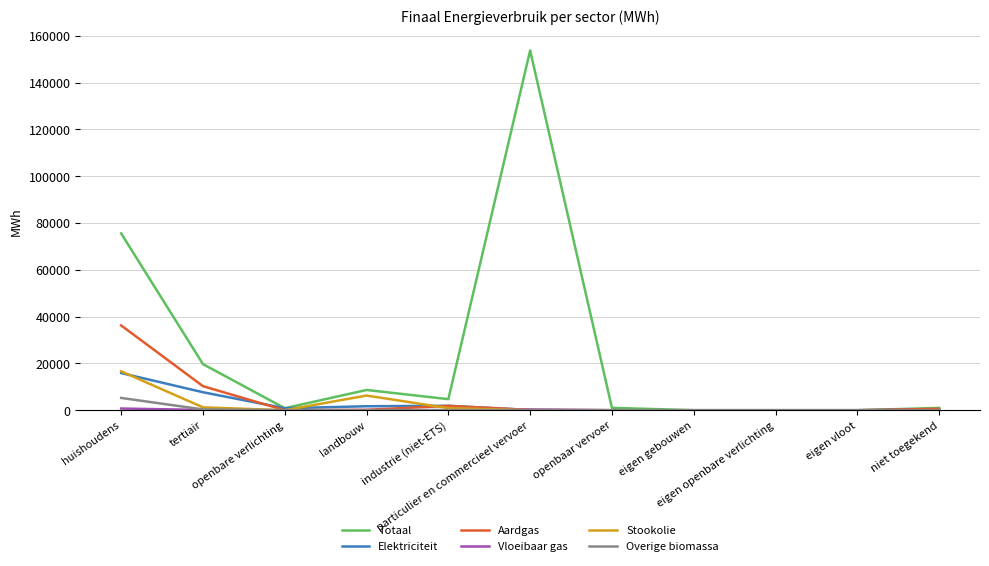

Which series has the widest spread of values?

Totaal